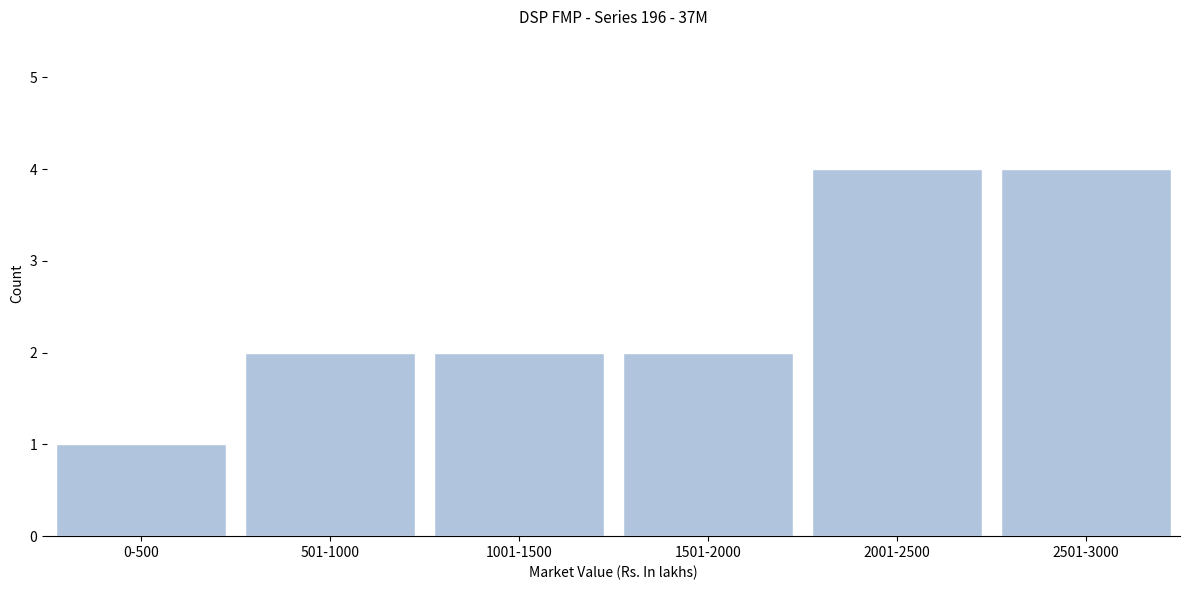

Reading left to right, transcribe all the data shown in this chart.

1	2	2	2	4	4